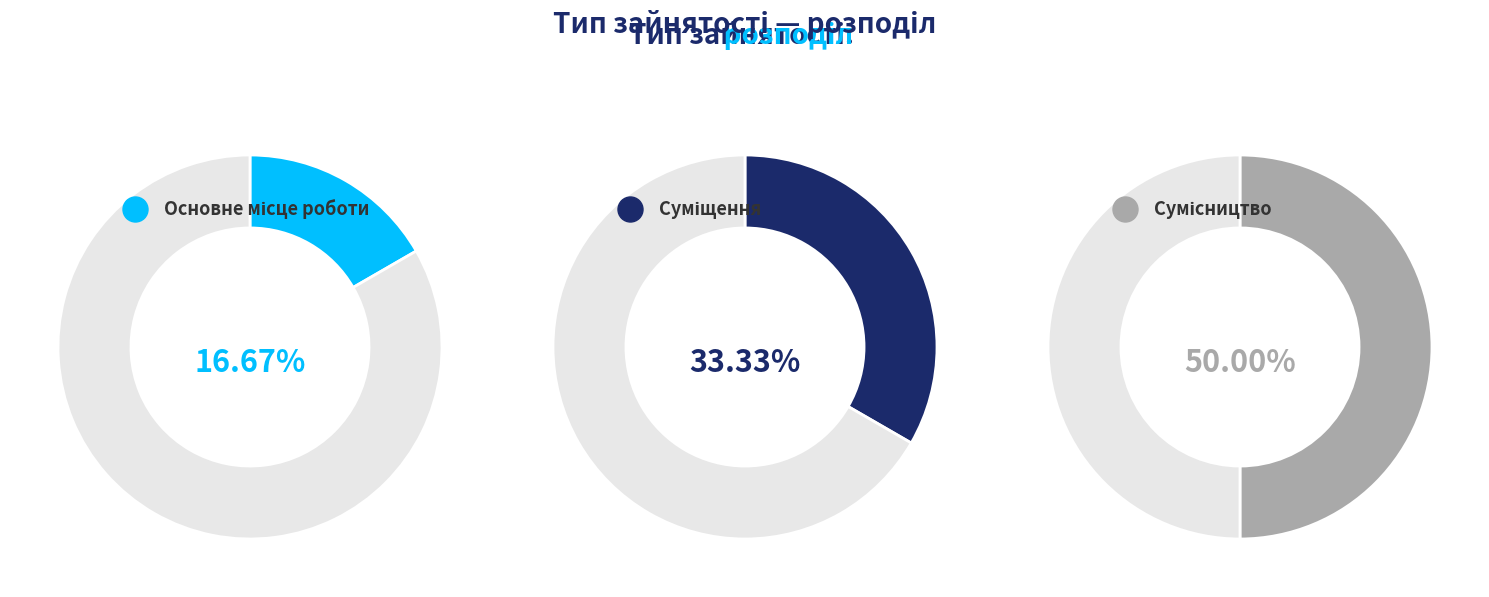

Rank the categories by value from highest to lowest.

Сумісництво, Суміщення, Основне місце роботи